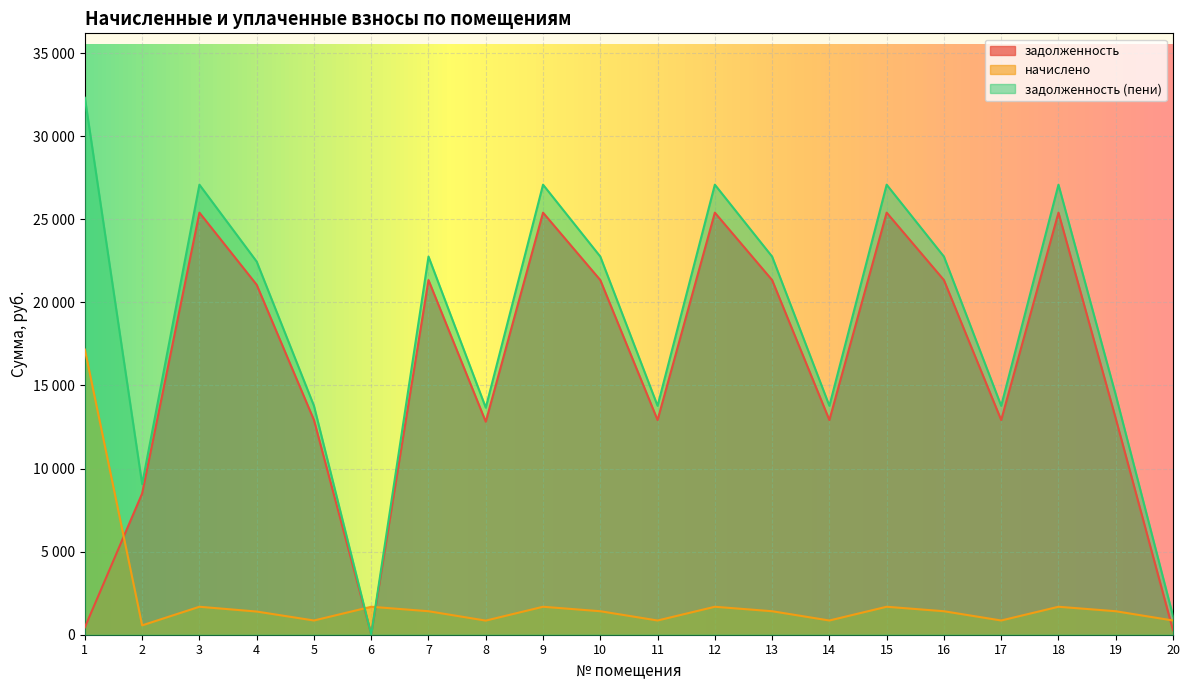

What is the difference between the начислено values at 2 and 14?

292.6